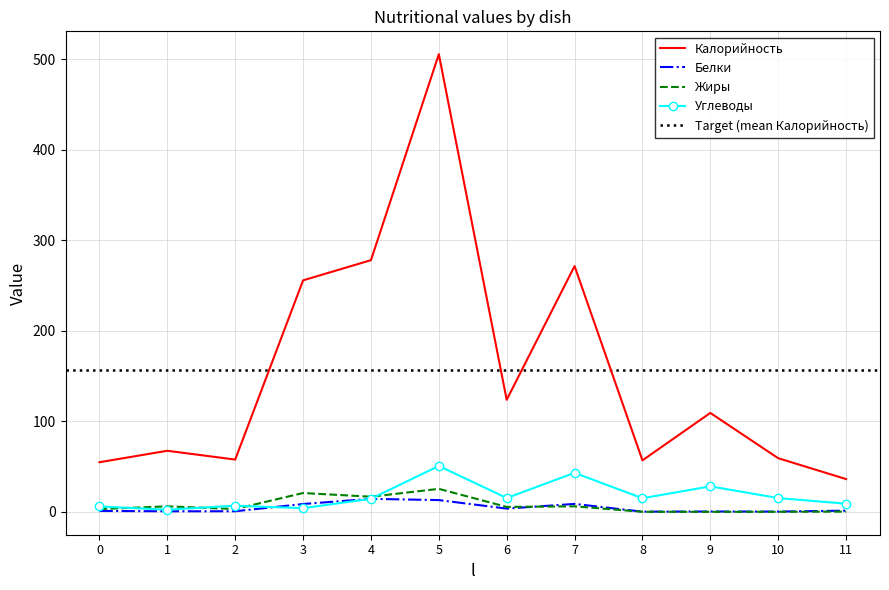

Where does the Калорийность series first go above 109?

3